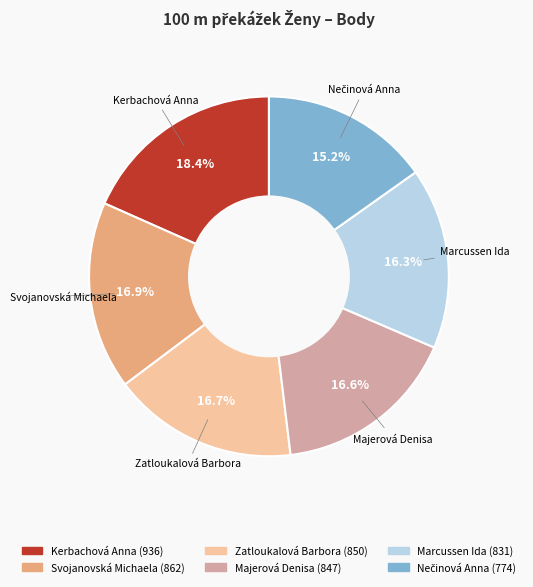

What is the ratio of the value at Svojanovská Michaela to the value at Kerbachová Anna?

0.9